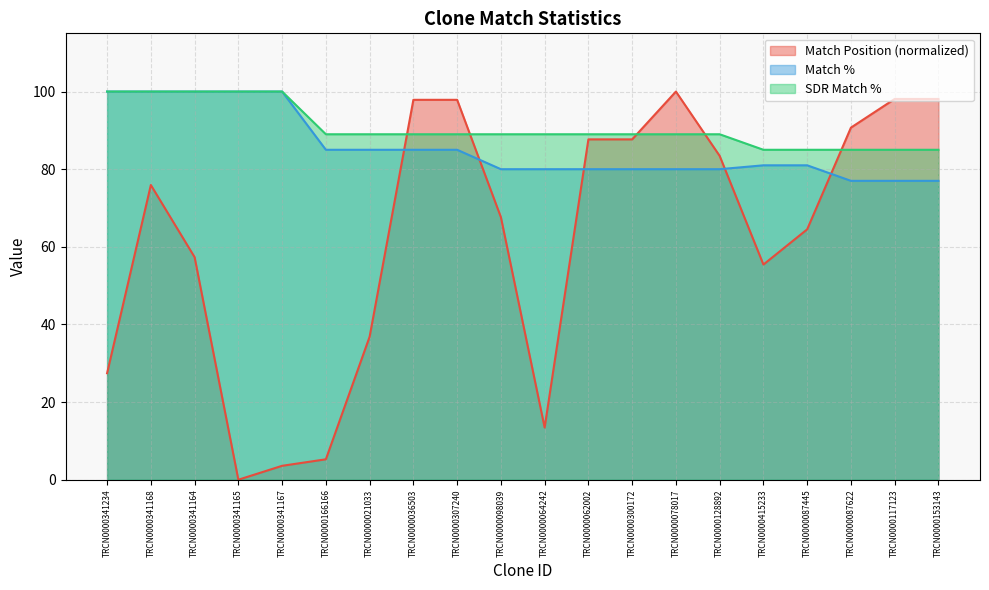

Is it true that SDR Match % equals 100.0 at TRCN0000341167?

True